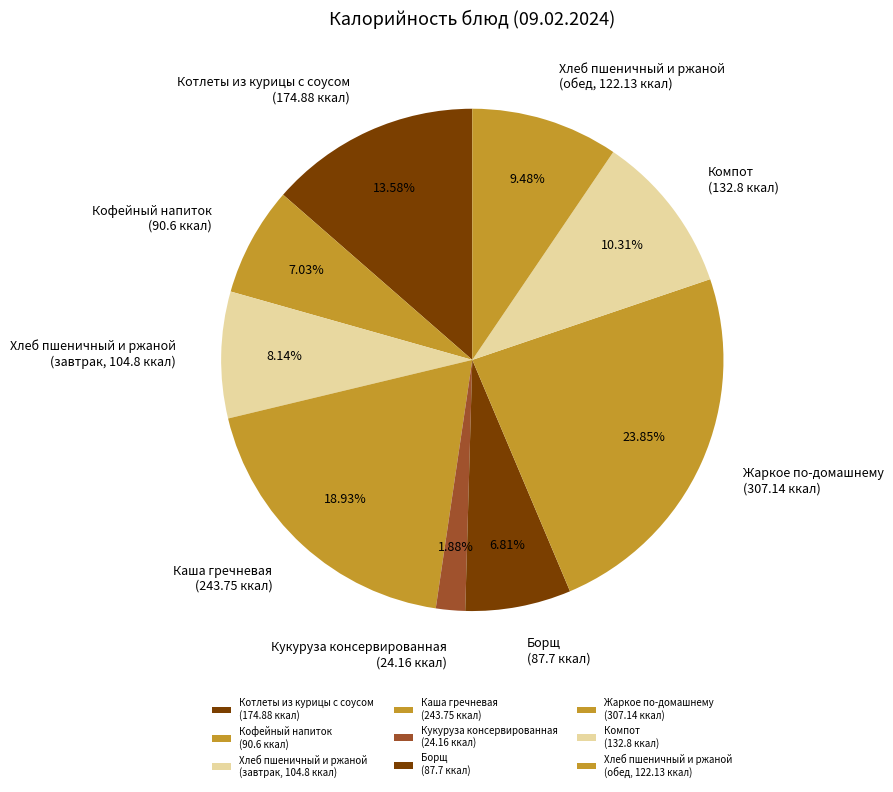

Between Жаркое по-домашнему (307.14 ккал) and Кукуруза консервированная (24.16 ккал), which is larger?

Жаркое по-домашнему (307.14 ккал)